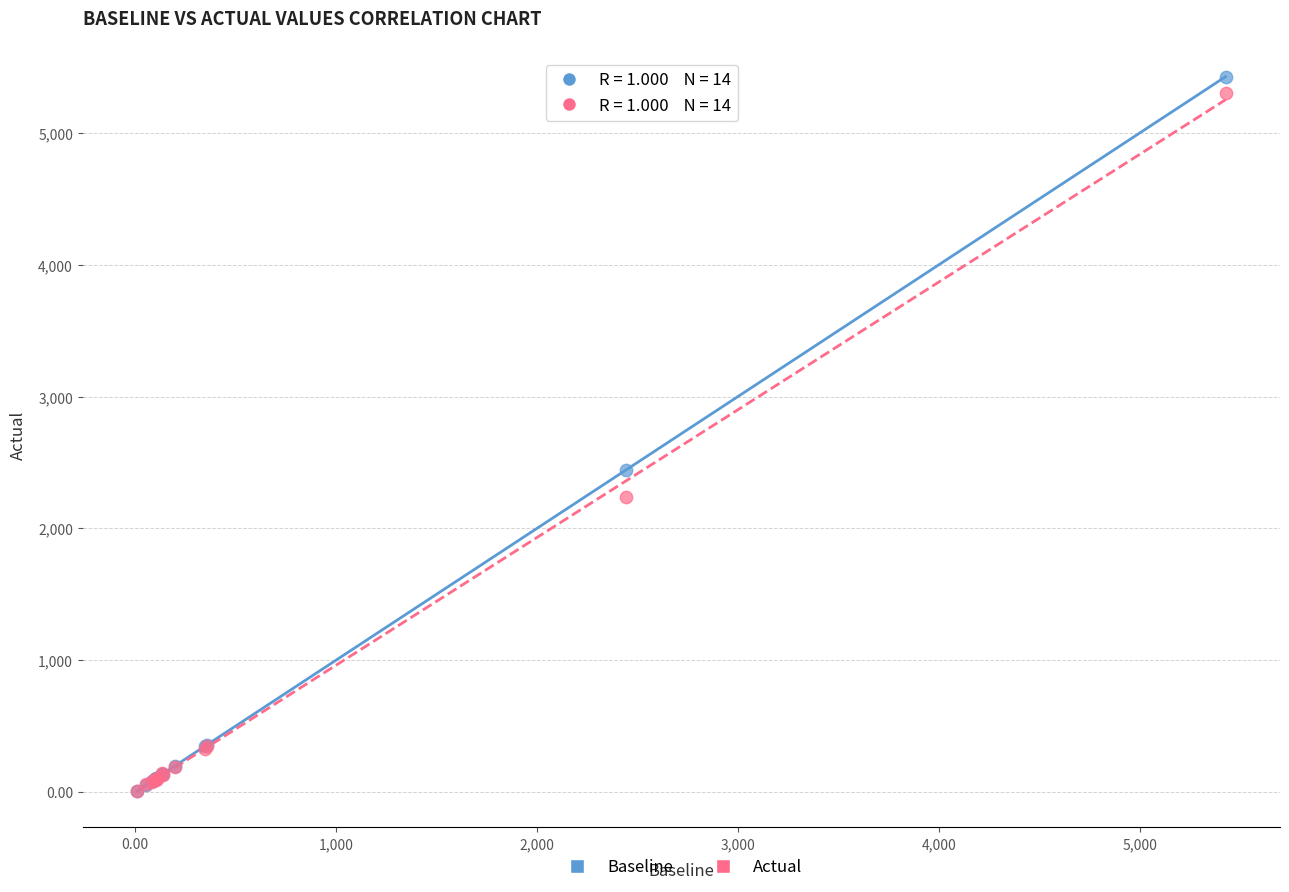

Which series has the widest spread of Y values?

Baseline